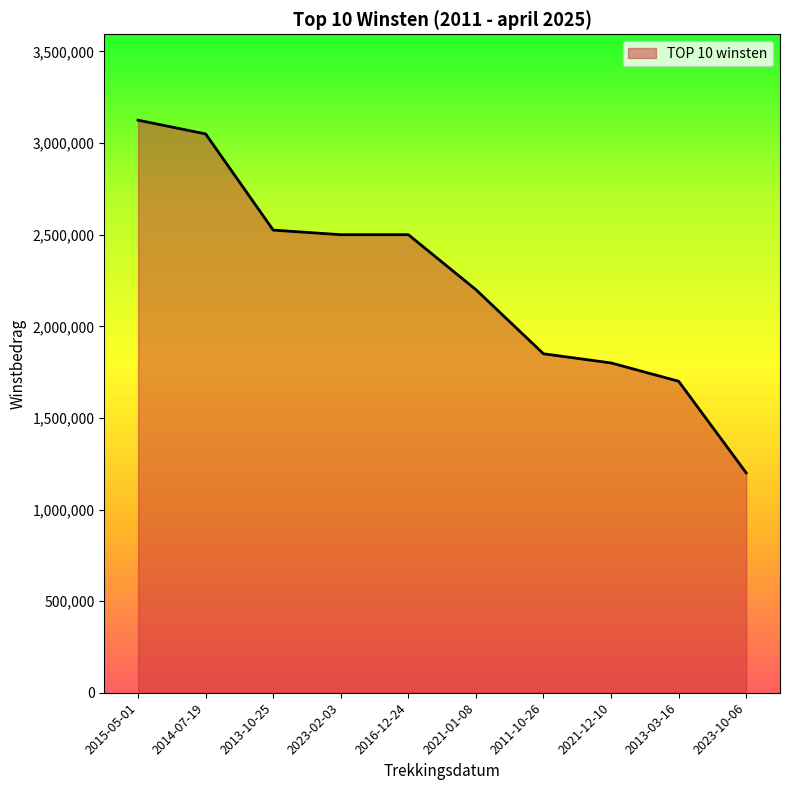

Reading left to right, extract all data points from this chart.

2015-05-01=3125000	2014-07-19=3050000	2013-10-25=2525000	2023-02-03=2500000	2016-12-24=2500000	2021-01-08=2200000	2011-10-26=1850000	2021-12-10=1800000	2013-03-16=1700000	2023-10-06=1200000